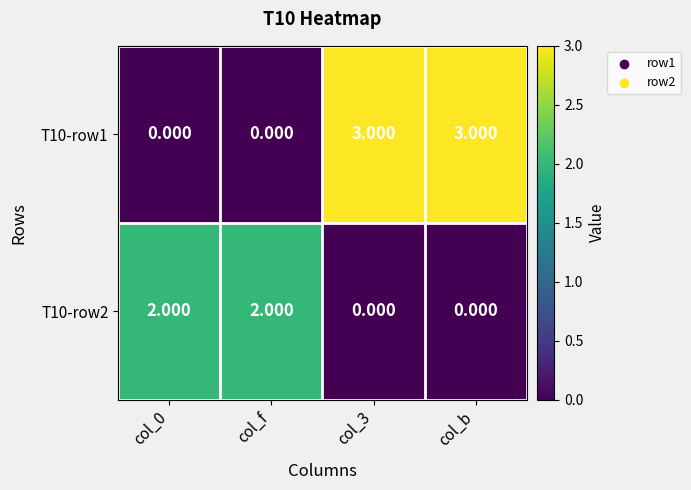

How many distinct data groups are displayed?

2